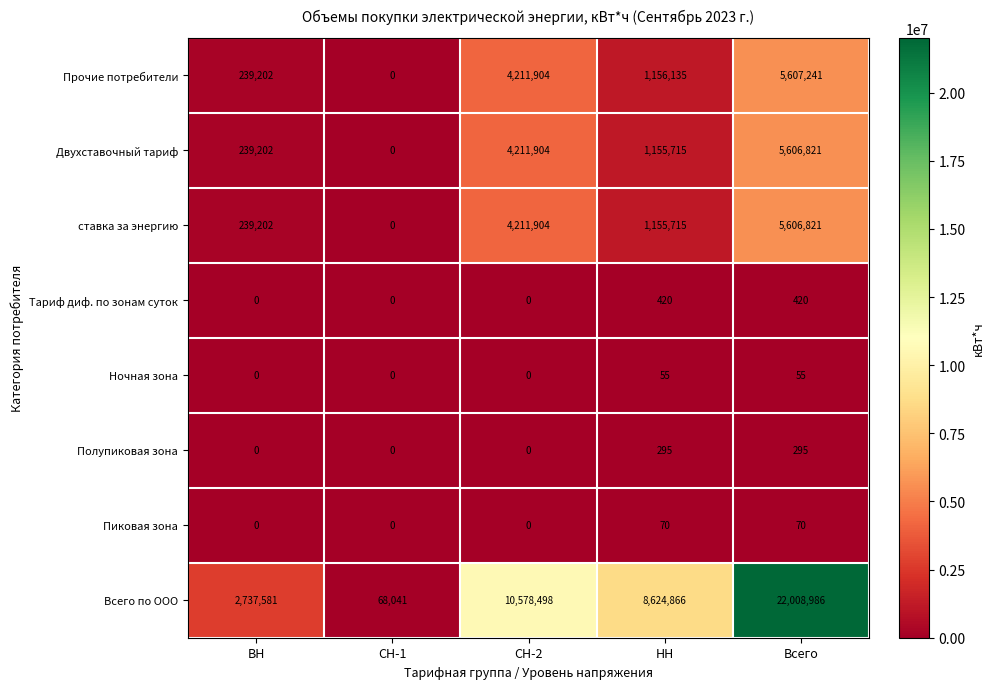

What is the total value across all series at СН-2?

23214210